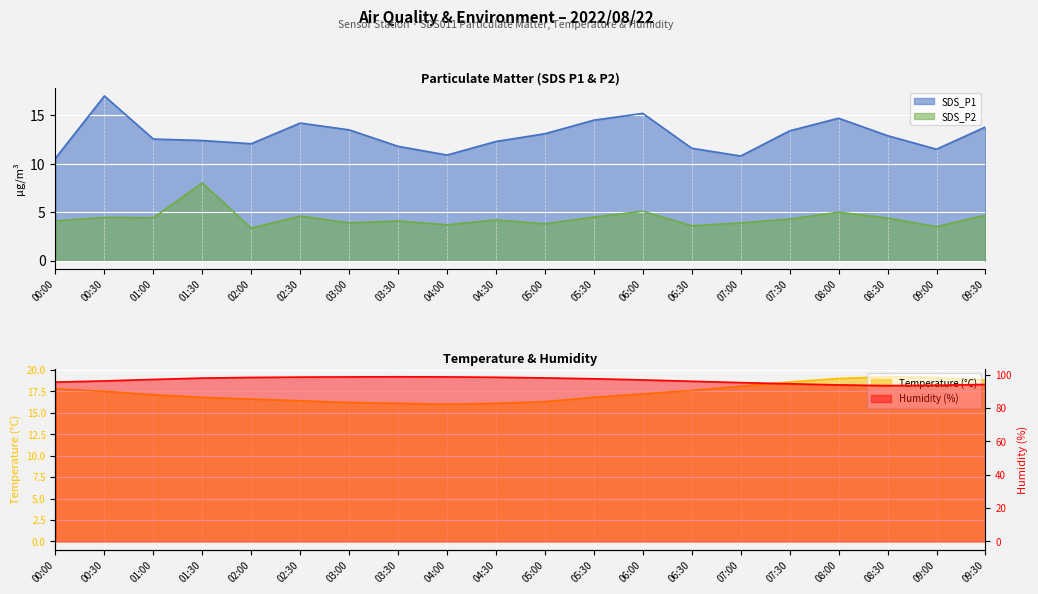

Reading left to right, extract all data points from this chart.

SDS_P1: 10.6	17.0	12.6	12.4	12.1	14.2	13.5	11.8	10.9	12.3	13.1	14.5	15.2	11.6	10.8	13.4	14.7	12.9	11.5	13.8
SDS_P2: 4.1	4.5	4.4	8.0	3.4	4.6	3.9	4.1	3.7	4.2	3.8	4.5	5.1	3.6	3.9	4.3	5.0	4.4	3.5	4.7
Temp: 17.8	17.5	17.1	16.8	16.6	16.4	16.2	16.1	16.0	16.1	16.3	16.8	17.2	17.6	18.1	18.6	19.0	19.2	19.1	18.8
Humidity: 95.5	96.2	97.1	97.9	98.3	98.5	98.6	98.7	98.6	98.4	98.0	97.5	96.8	96.0	95.2	94.5	93.8	93.4	93.6	94.1